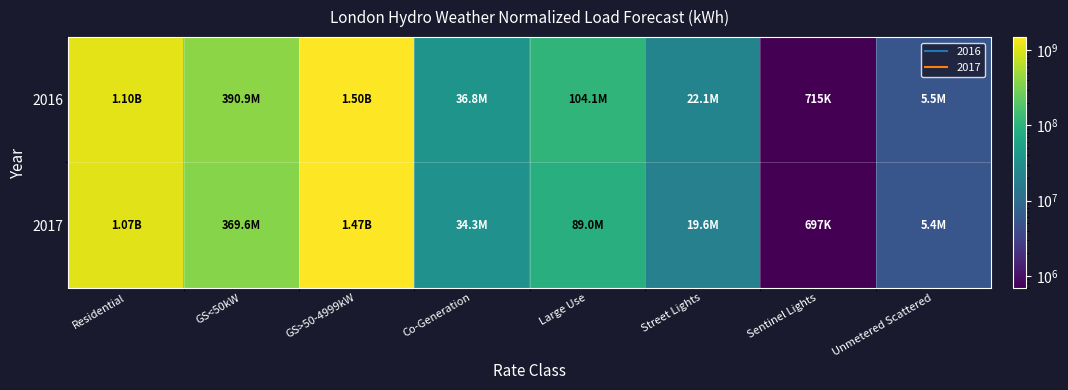

At Sentinel Lights, list the series in order from smallest to largest.

2017, 2016